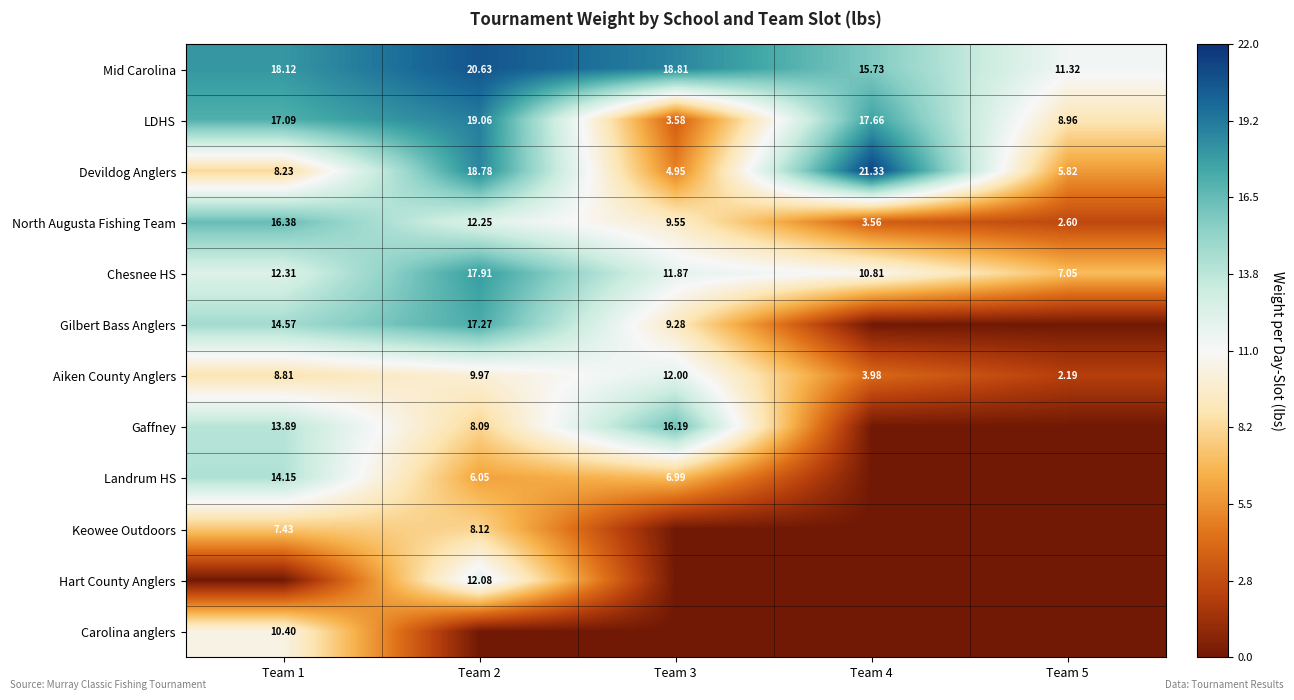

Is the value of Mid Carolina at Team 3 greater than the value of LDHS at Team 5?

Yes